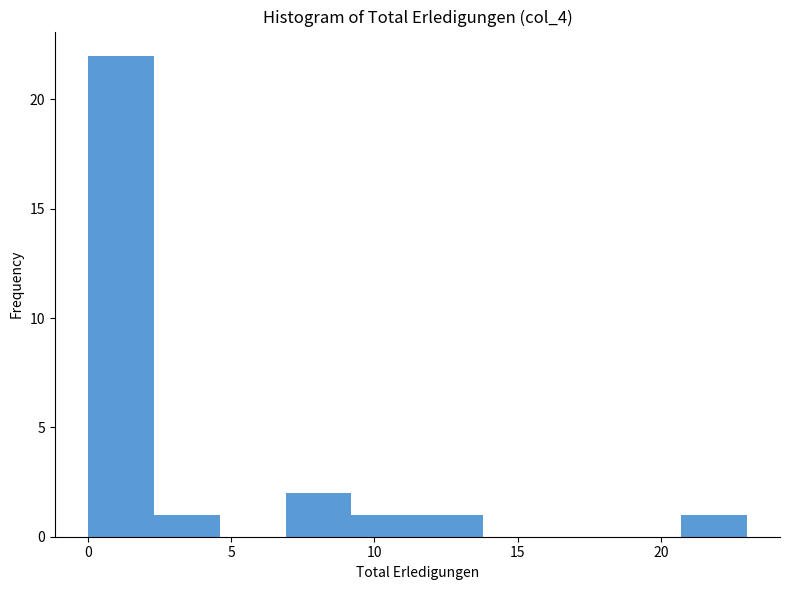

Reading left to right, list every bar in this chart as the range it spans on the x-axis followed by its height. Neither the bar edges nor the heights are printed on the chart, so give them approximately, as read against the axes.

0.0 to 2.3: 22
2.3 to 4.6: 1
4.6 to 6.9: 0
6.9 to 9.2: 2
9.2 to 11.5: 1
11.5 to 13.8: 1
13.8 to 16.1: 0
16.1 to 18.4: 0
18.4 to 20.7: 0
20.7 to 23.0: 1